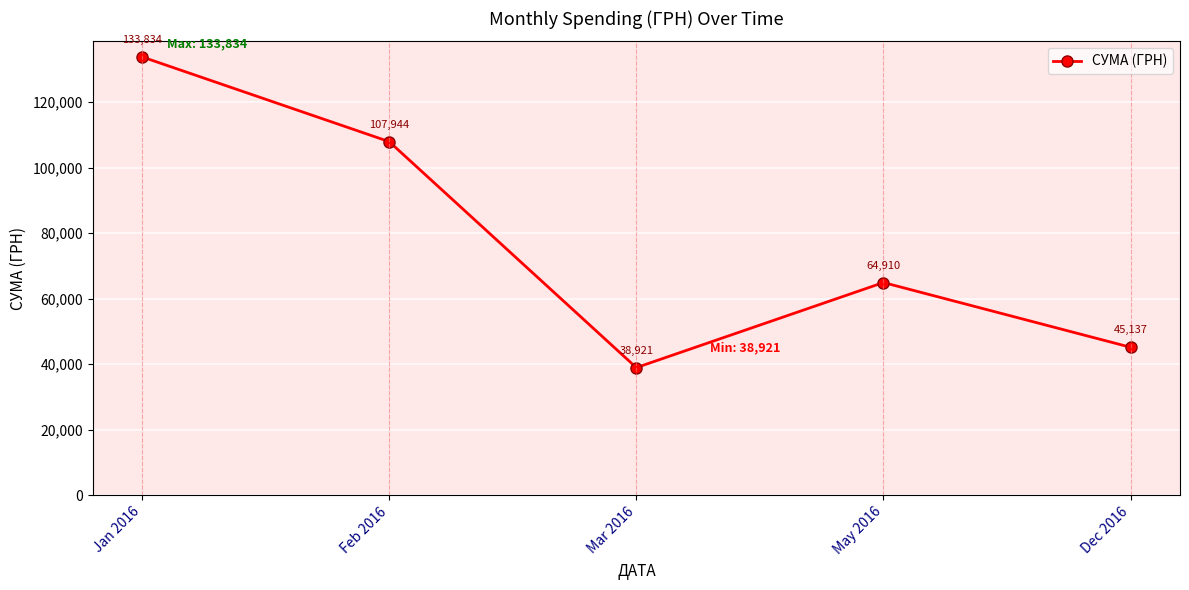

True or false: the data shows 64910.4 at May 2016.

True